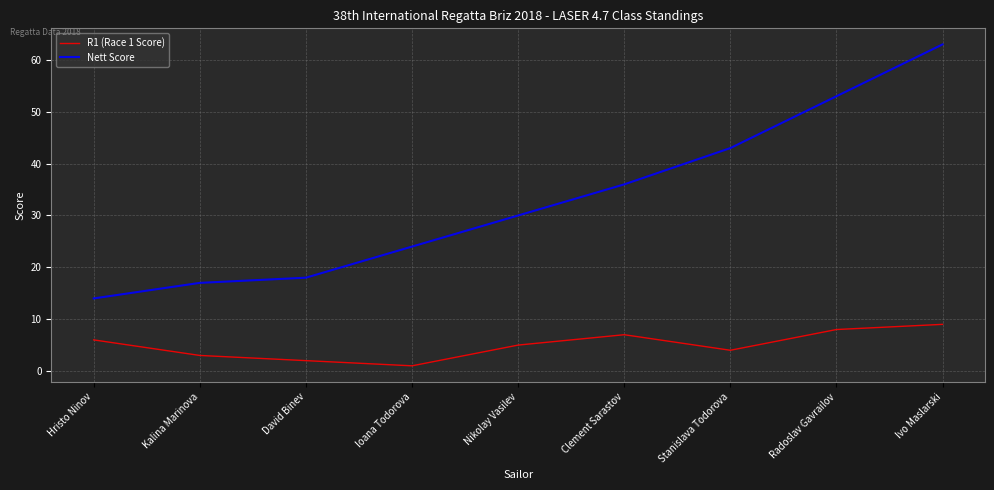

Which series has the widest spread of values?

Nett Score